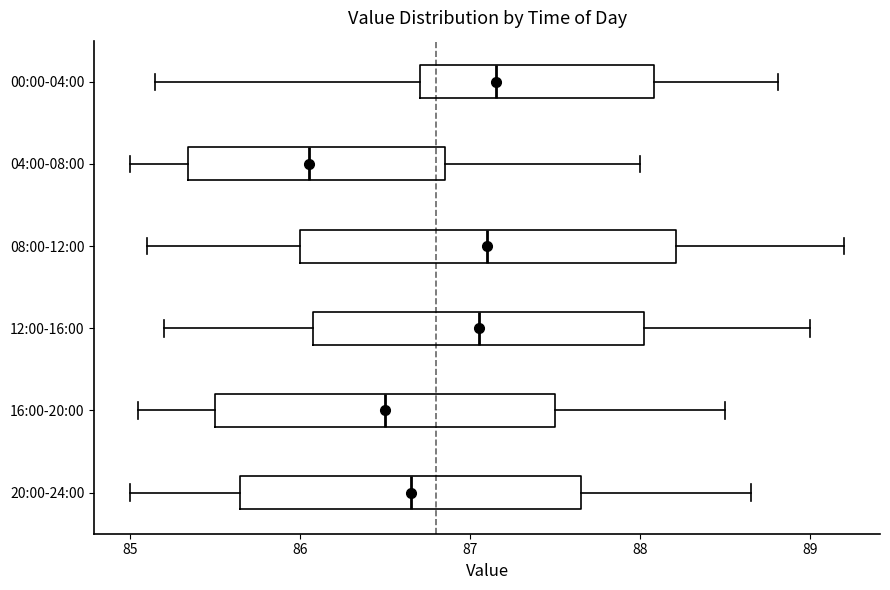

Reading bottom to top, read every box against the x-axis: the position of its median line, the range the box covers, and the ends of its whiskers. The values are not printed on the chart, so give them approximately, as read against the axis.

20:00-24:00: median 86.7, box 85.7 to 87.7, whiskers 85.0 to 88.7
16:00-20:00: median 86.5, box 85.5 to 87.5, whiskers 85.1 to 88.5
12:00-16:00: median 87.1, box 86.1 to 88.0, whiskers 85.2 to 89.0
08:00-12:00: median 87.1, box 86.0 to 88.2, whiskers 85.1 to 89.2
04:00-08:00: median 86.1, box 85.3 to 86.9, whiskers 85.0 to 88.0
00:00-04:00: median 87.2, box 86.7 to 88.1, whiskers 85.2 to 88.8